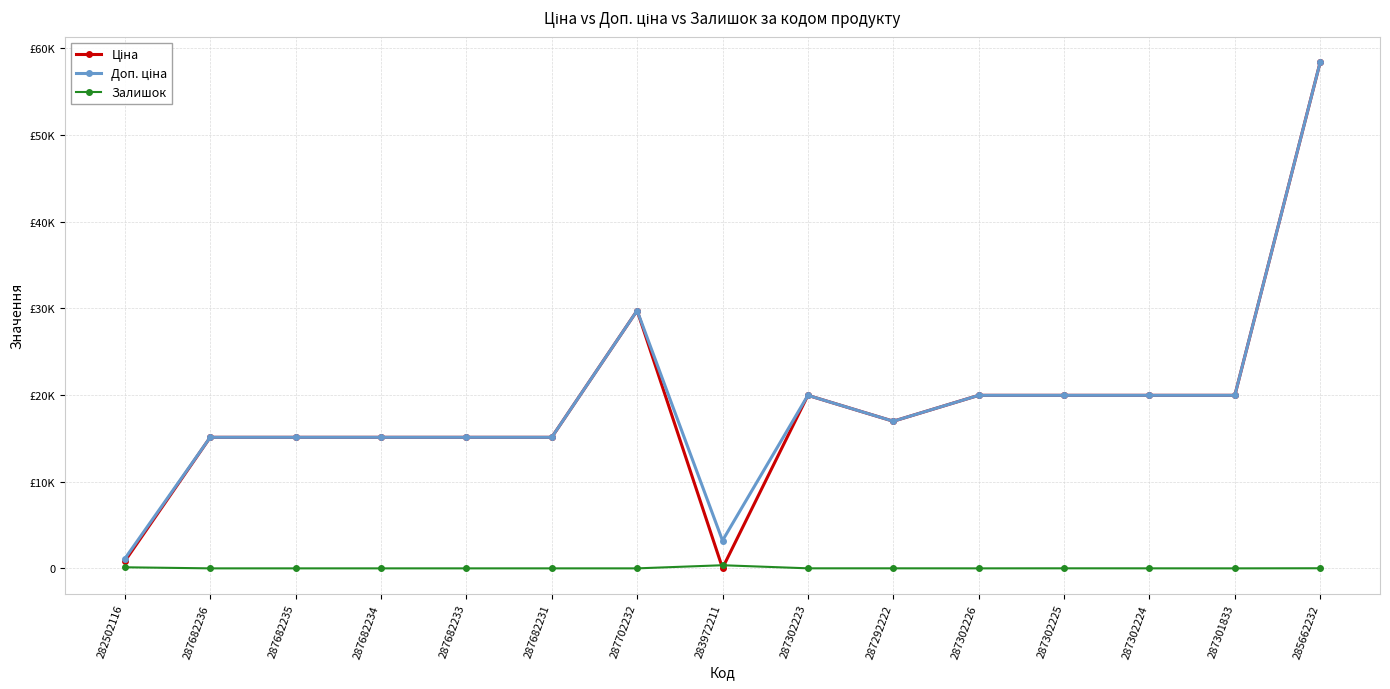

At which label does Ціна reach its peak?

285662232